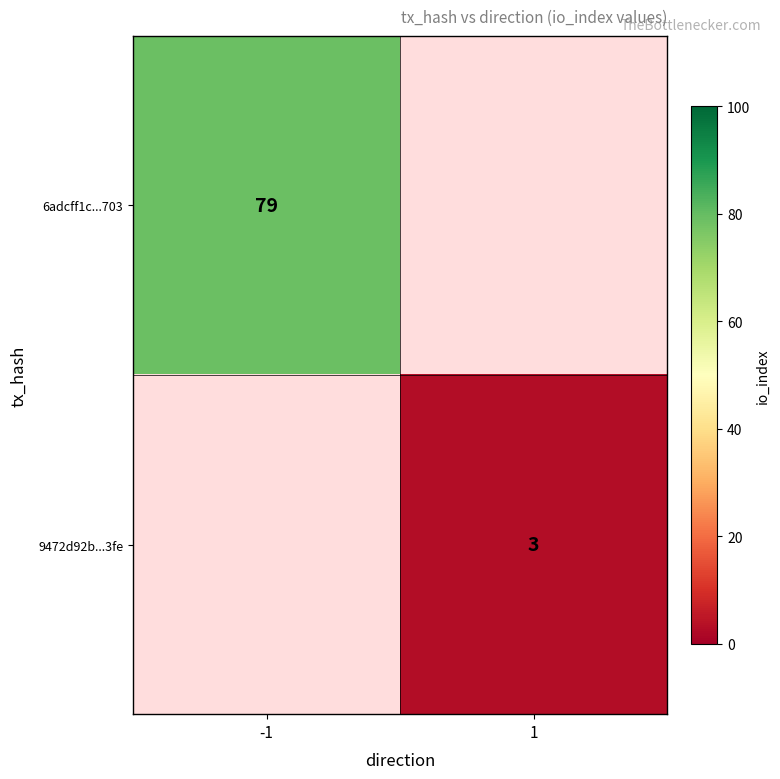

What is the maximum value shown in the chart?

79.0